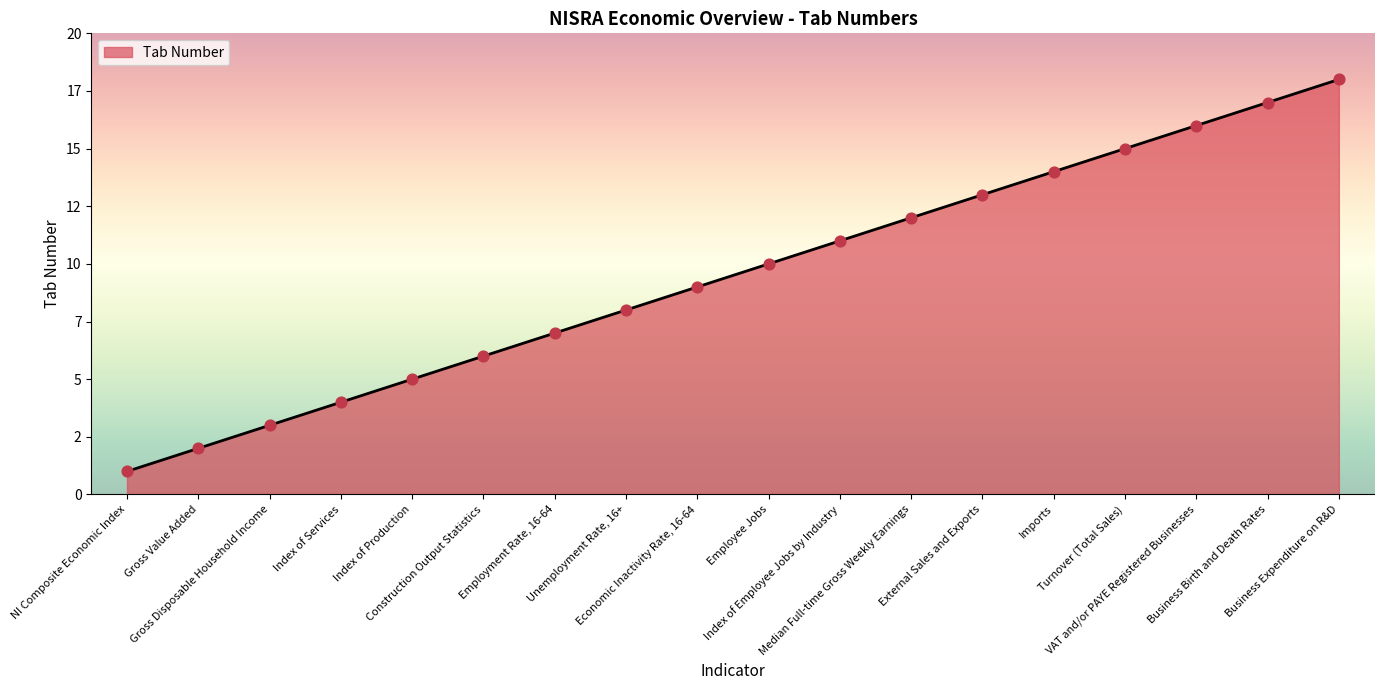

What is the ratio of the value at Turnover (Total Sales) to the value at Construction Output Statistics?

2.5